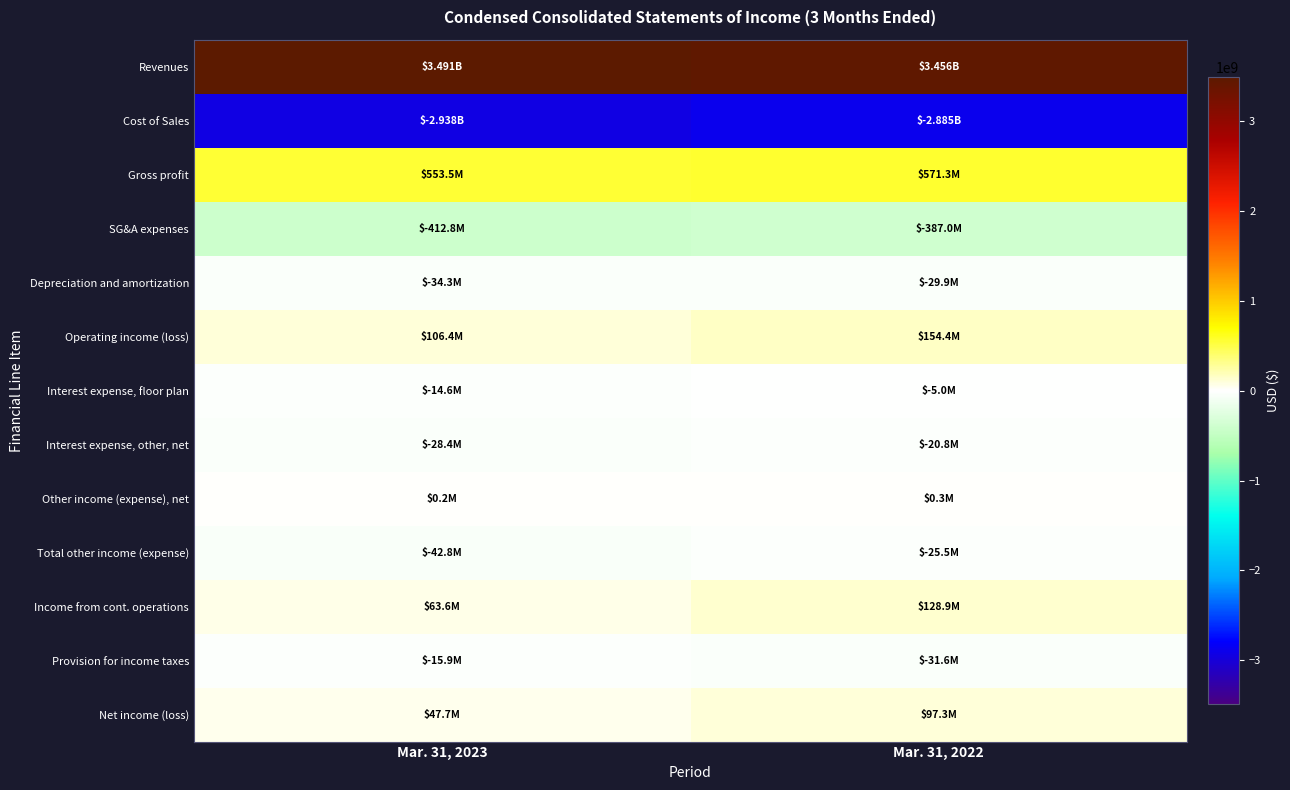

Reading right to left, what are all the values shown in this chart?

Revenues: Mar. 31, 2022=3456200000	Mar. 31, 2023=3491200000
Cost of Sales: Mar. 31, 2022=-2884900000	Mar. 31, 2023=-2937700000
Gross profit: Mar. 31, 2022=571300000	Mar. 31, 2023=553500000
SG&A expenses: Mar. 31, 2022=-387000000	Mar. 31, 2023=-412800000
Depreciation and amortization: Mar. 31, 2022=-29900000	Mar. 31, 2023=-34300000
Operating income (loss): Mar. 31, 2022=154400000	Mar. 31, 2023=106400000
Interest expense, floor plan: Mar. 31, 2022=-5000000	Mar. 31, 2023=-14600000
Interest expense, other, net: Mar. 31, 2022=-20800000	Mar. 31, 2023=-28400000
Other income (expense), net: Mar. 31, 2022=300000	Mar. 31, 2023=200000
Total other income (expense): Mar. 31, 2022=-25500000	Mar. 31, 2023=-42800000
Income from cont. operations: Mar. 31, 2022=128900000	Mar. 31, 2023=63600000
Provision for income taxes: Mar. 31, 2022=-31600000	Mar. 31, 2023=-15900000
Net income (loss): Mar. 31, 2022=97300000	Mar. 31, 2023=47700000